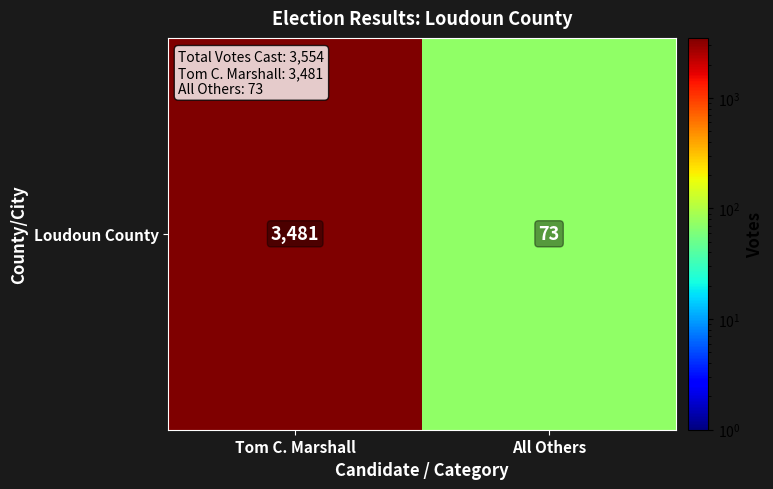

List the labels in order of value, largest first.

Tom C. Marshall, All Others